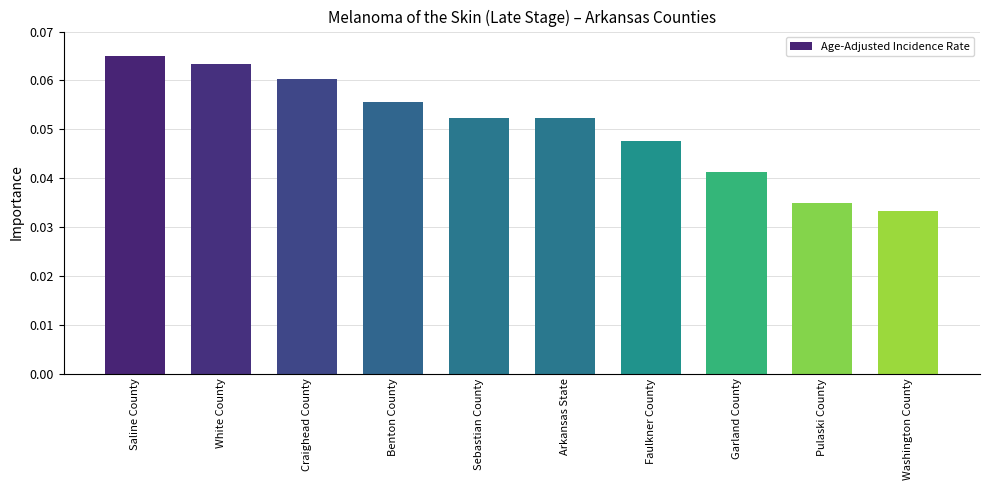

The value at Benton County is 0.0. True or false?

False